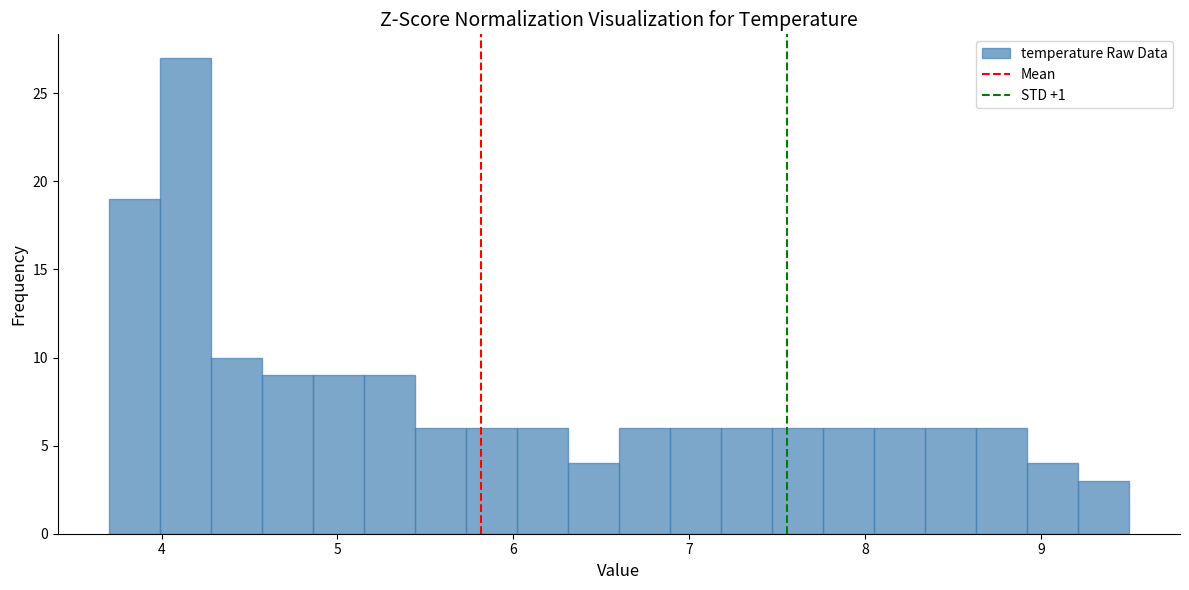

Around what value on the x-axis is the tallest bar? Give the approximate position of its centre, as read against the axis.

4.1